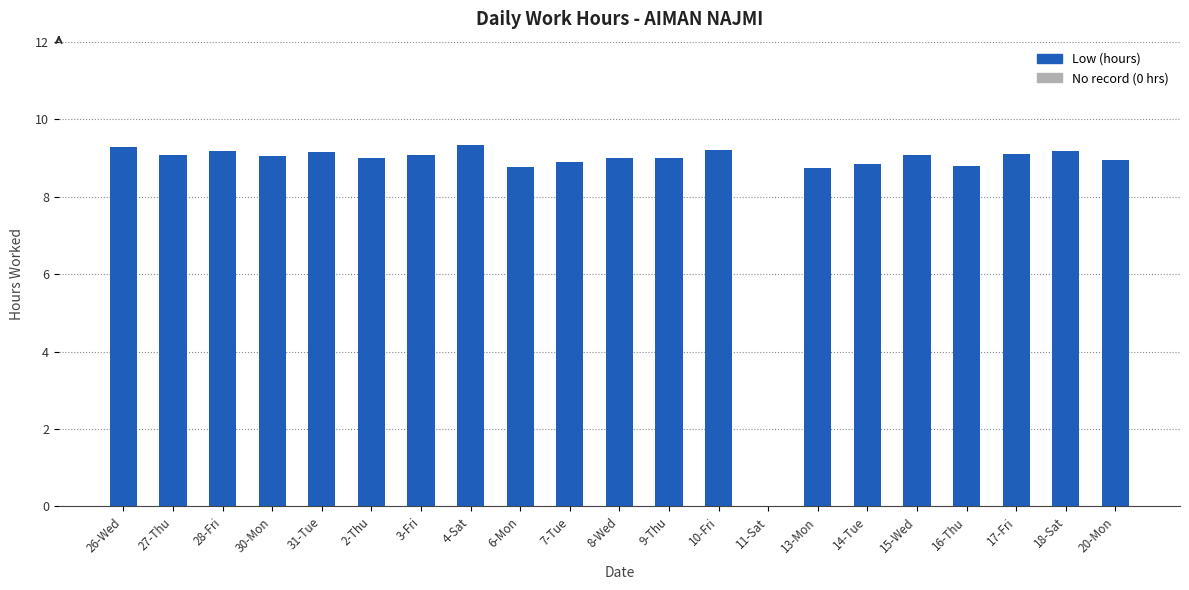

The chart shows a value of 16.0 at 4-Sat. True or false?

False